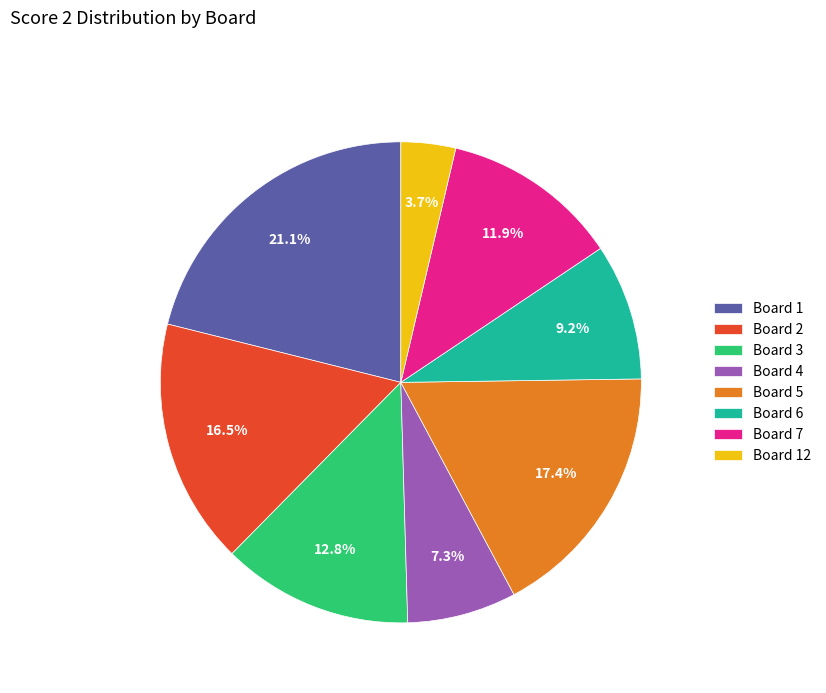

Does Board 12 represent more than half of the total?

No